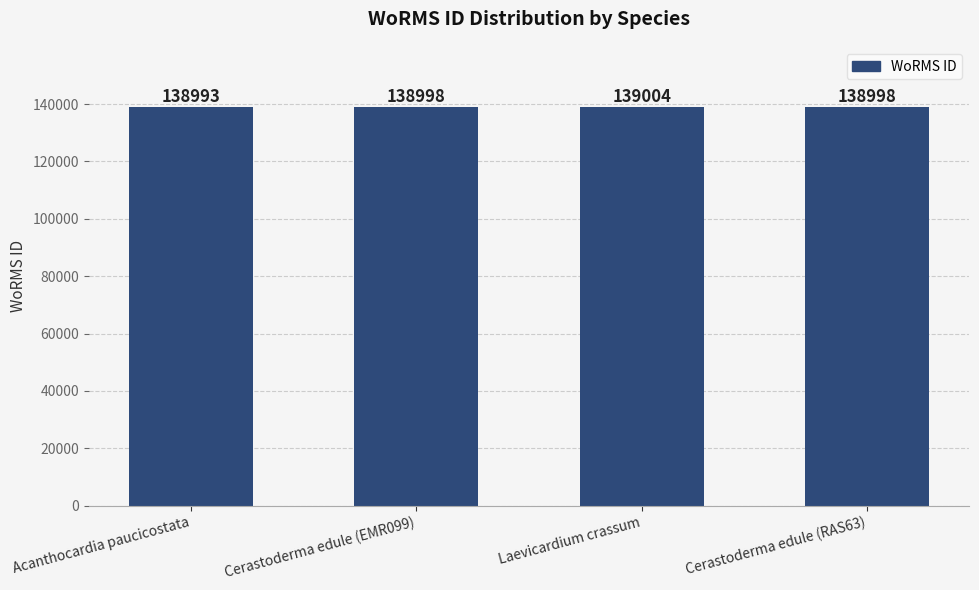

What is the difference between the maximum and second lowest values?

6